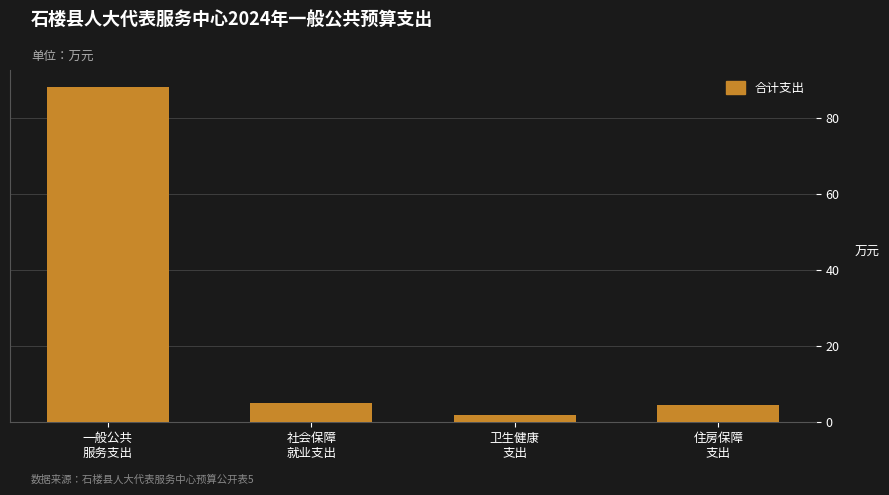

What is the sum of all values?

99.9